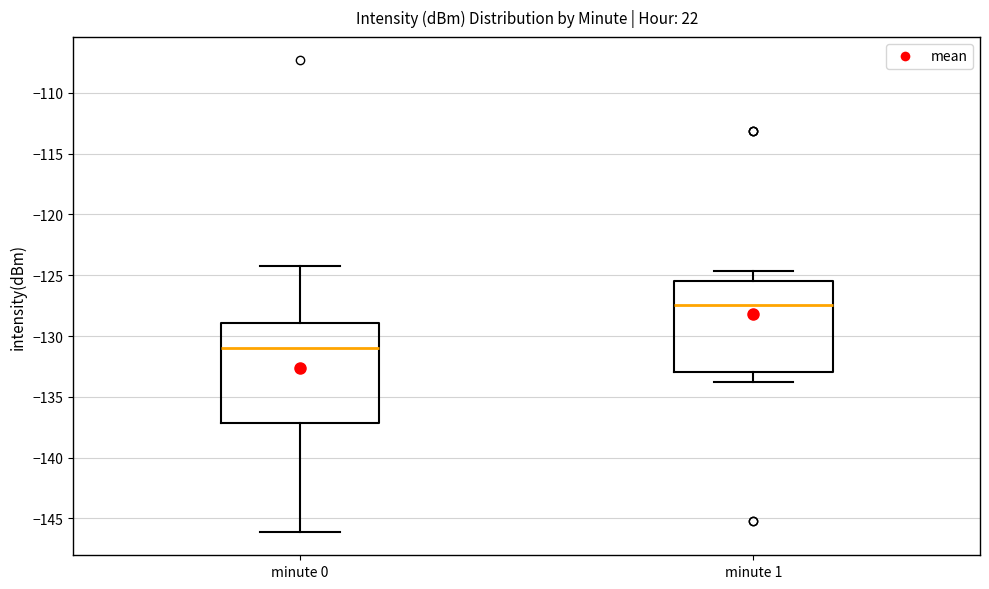

Where does the upper whisker of the box for minute 1 end on the y-axis? The values are not printed on the chart, so give them approximately, as read against the axis.

-124.5